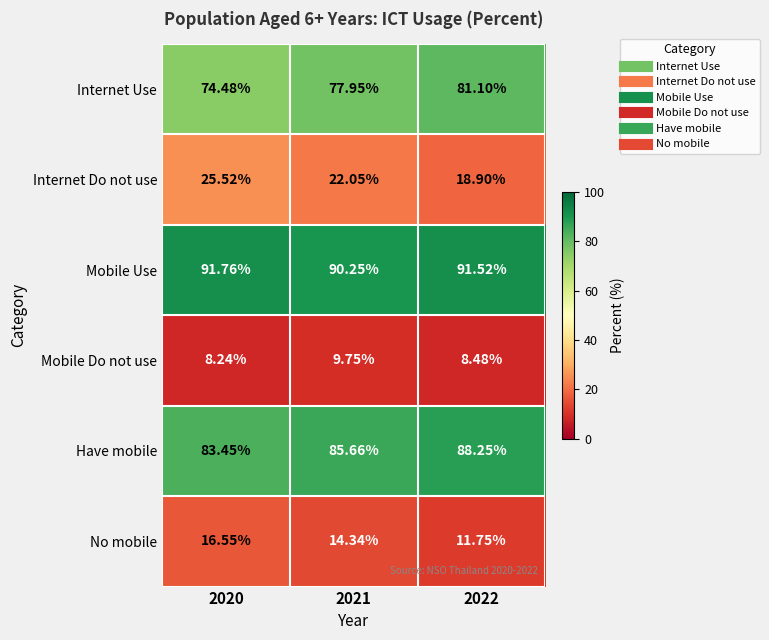

Which series has the largest total across all categories?

Mobile Use